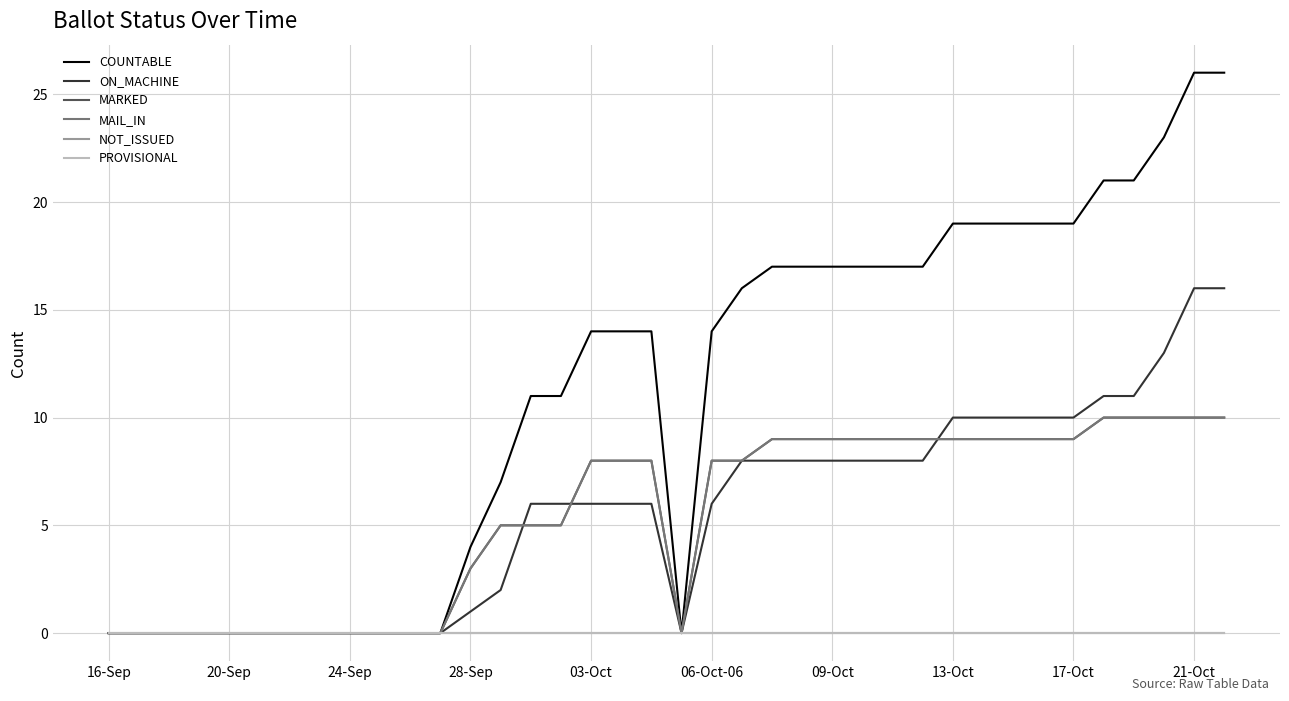

Does the chart have visible grid lines?

Yes